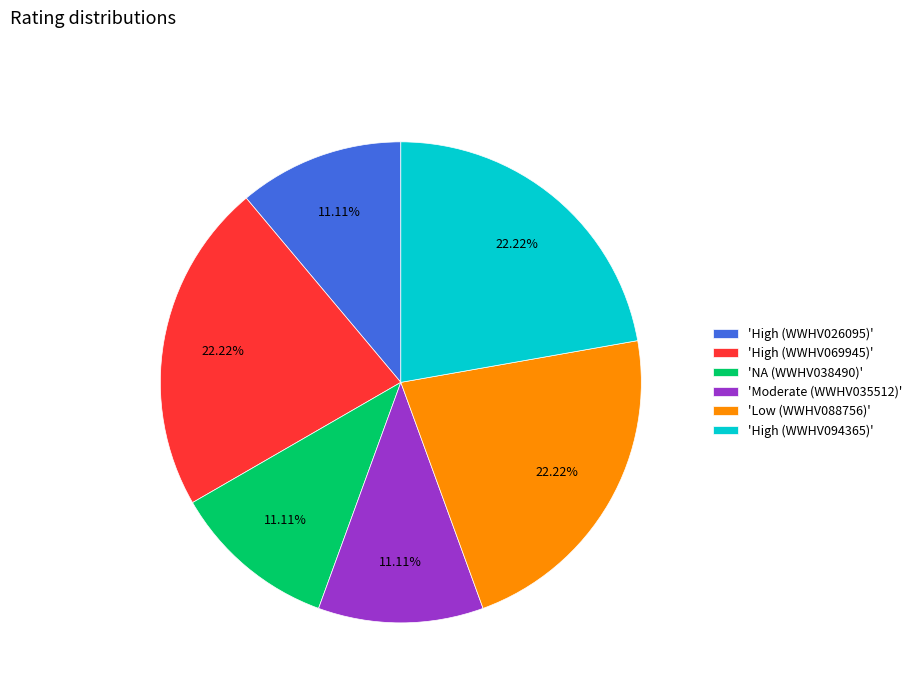

How many segments does this pie chart have?

6